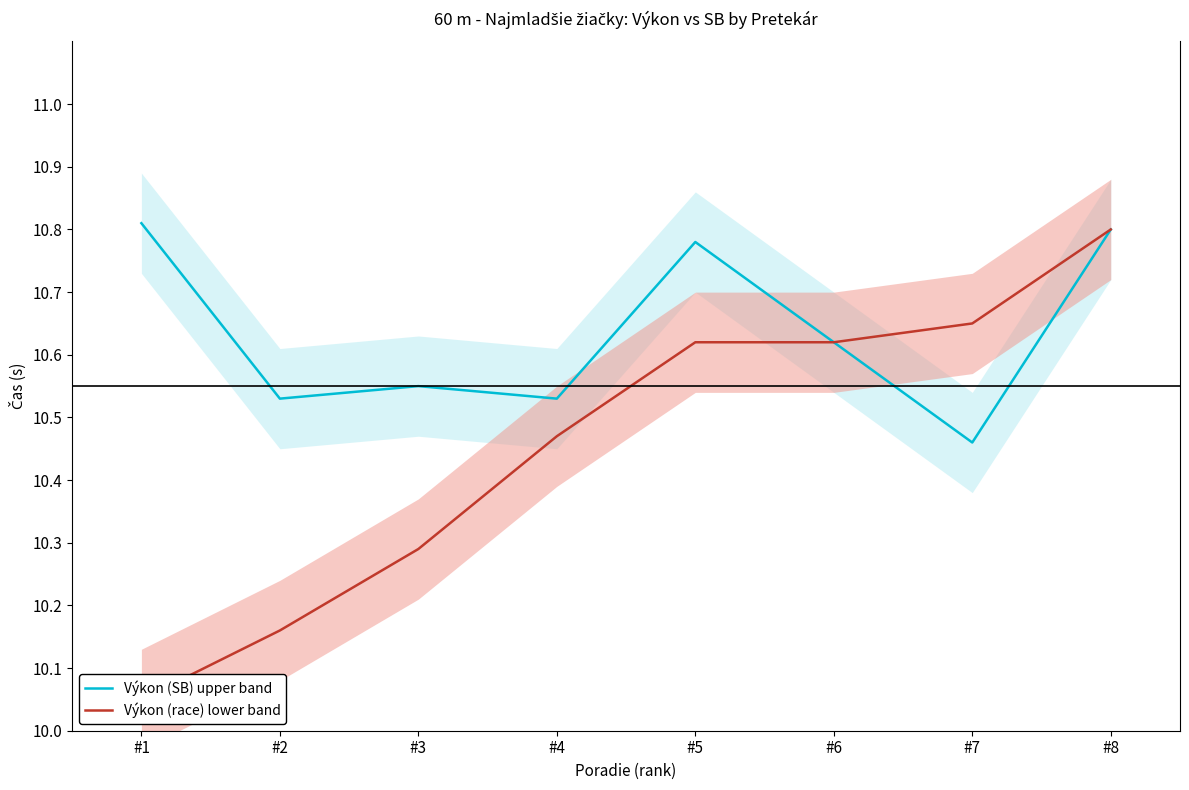

True or false: Výkon (race) lower band has more than 0 interior local peaks.

False